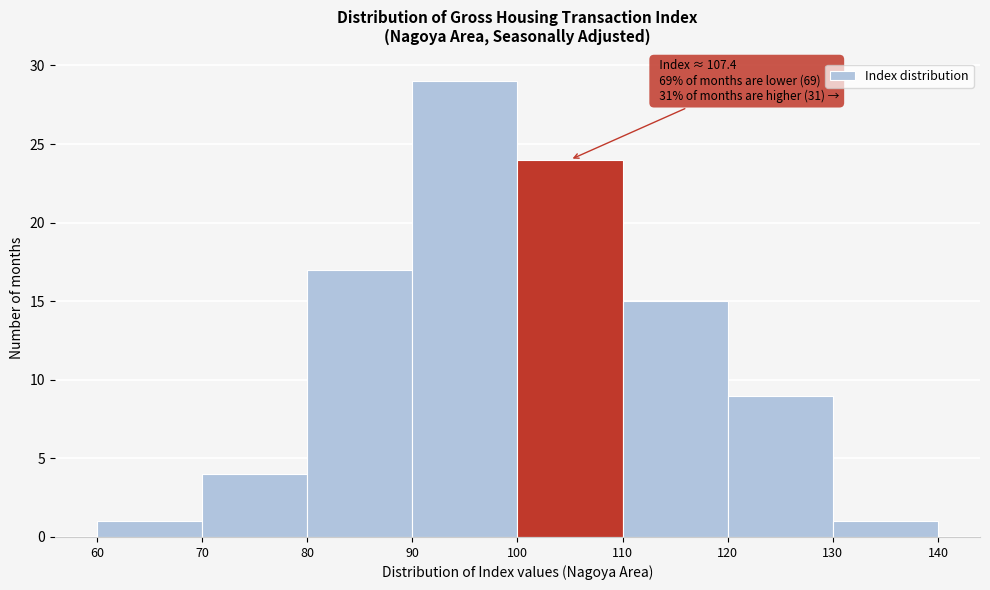

Which range on the x-axis has the tallest bar?

90 to 100